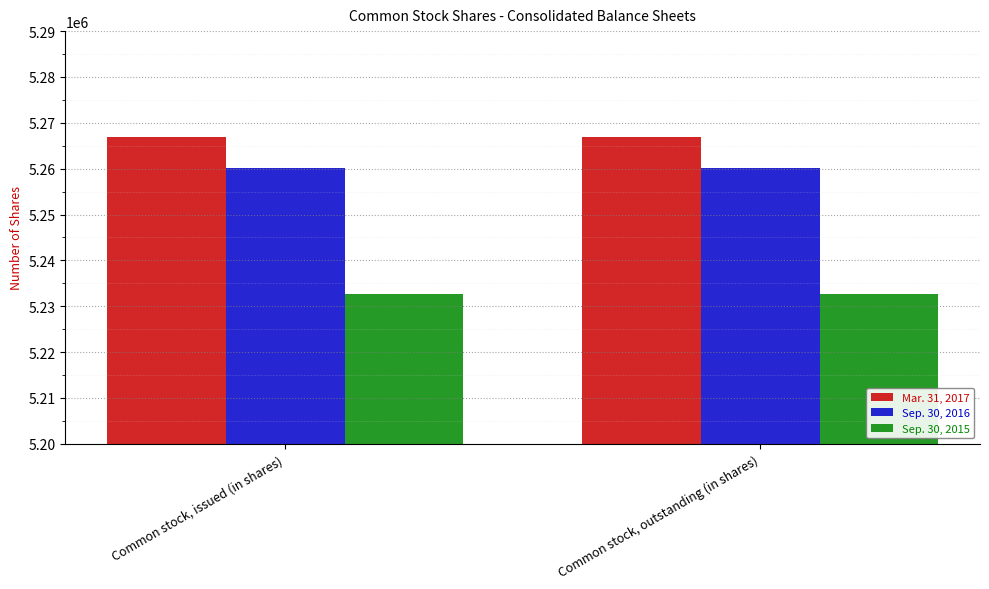

Reading left to right, what are all the values shown in this chart?

Mar. 31, 2017: Common stock, issued (in shares)=5266895	Common stock, outstanding (in shares)=5266895
Sep. 30, 2016: Common stock, issued (in shares)=5260098	Common stock, outstanding (in shares)=5260098
Sep. 30, 2015: Common stock, issued (in shares)=5232579	Common stock, outstanding (in shares)=5232579